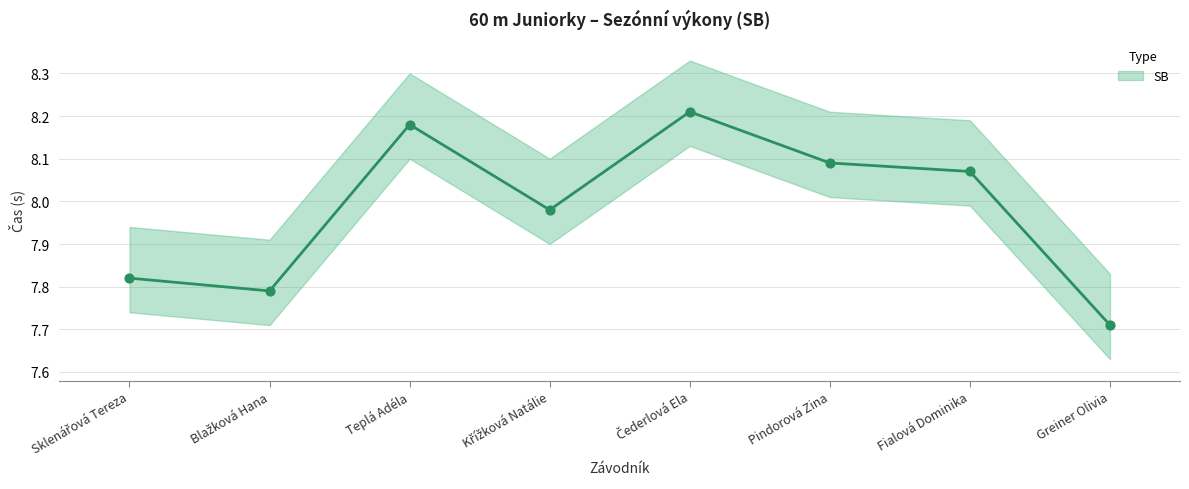

Between Čederlová Ela and Křížková Natálie, which is larger?

Čederlová Ela